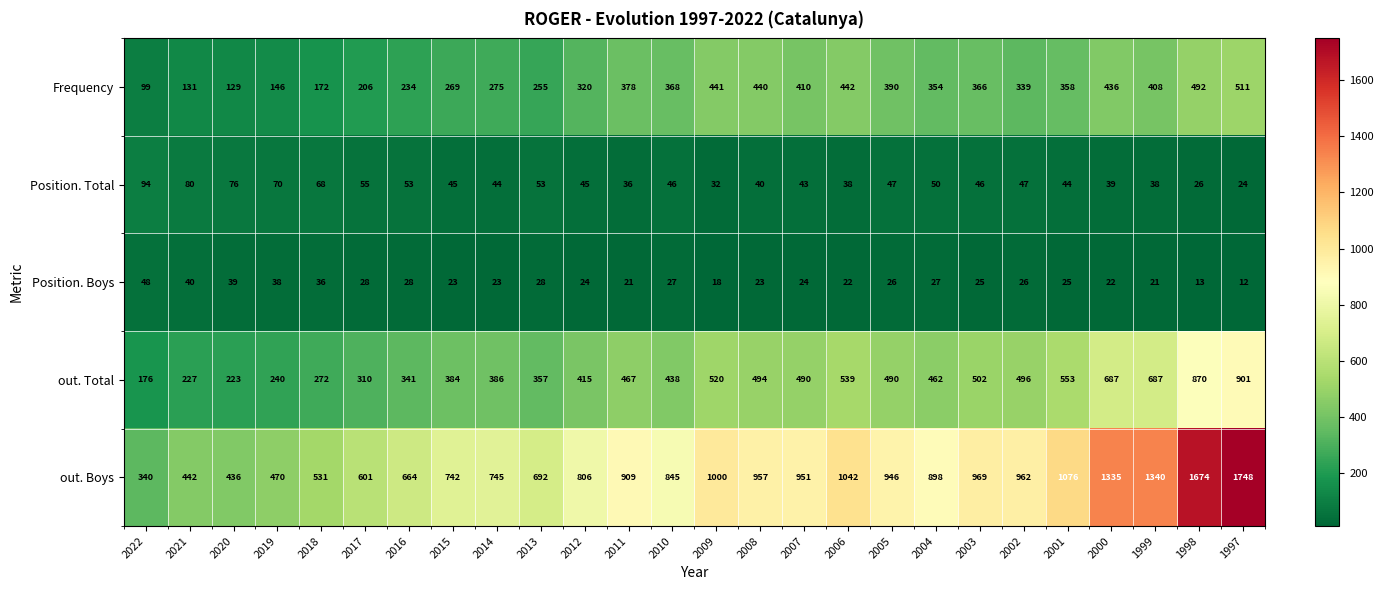

At which category is the sum across all series the highest?

1997